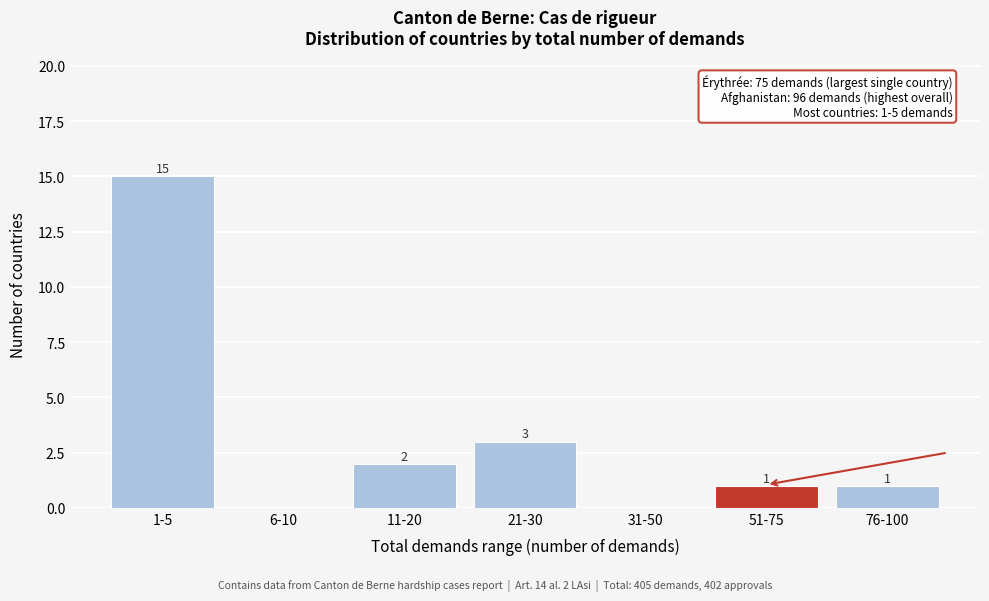

Reading left to right, list all the values displayed in this chart.

1-5=15	6-10=0	11-20=2	21-30=3	31-50=0	51-75=1	76-100=1